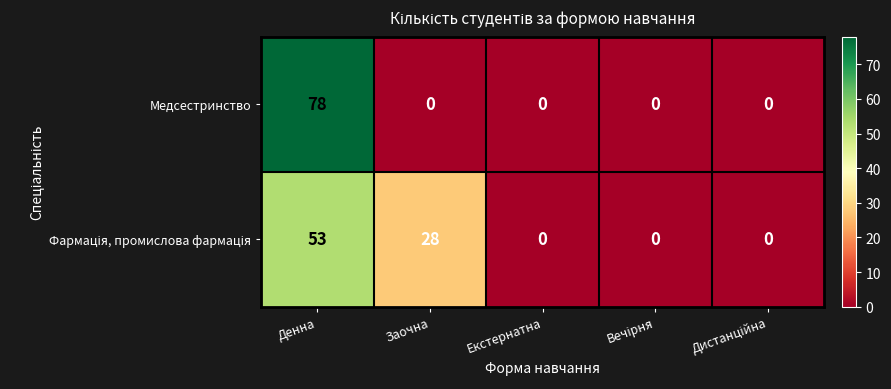

What is the difference between the maximum and minimum values in the Медсестринство series?

78